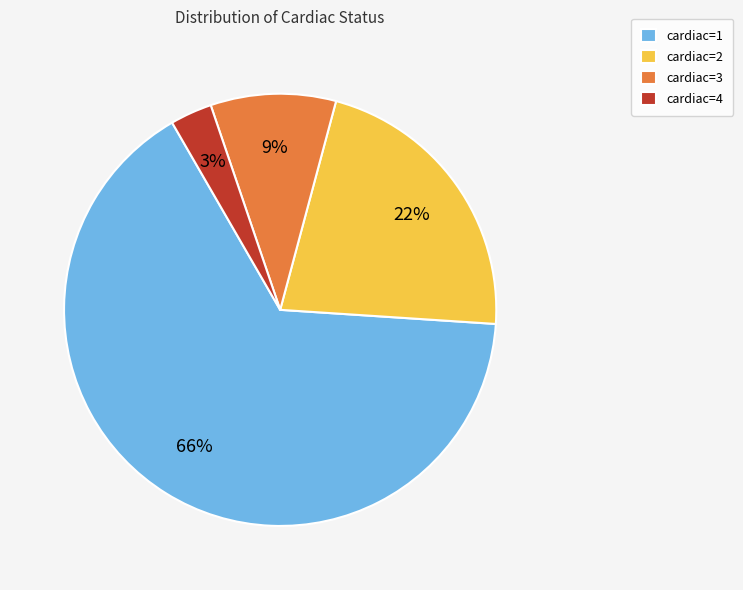

What is the majority slice?

cardiac=1